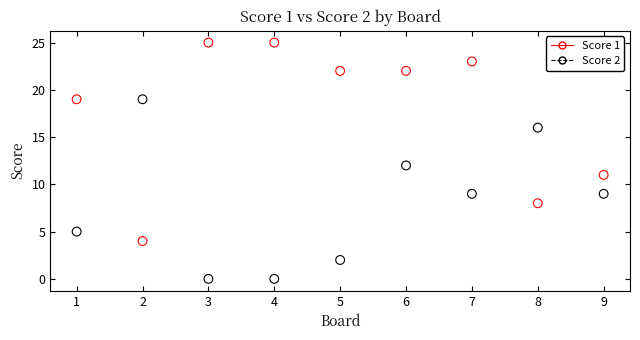

Across all data points, what is the range of Y values (max minus min)?

25